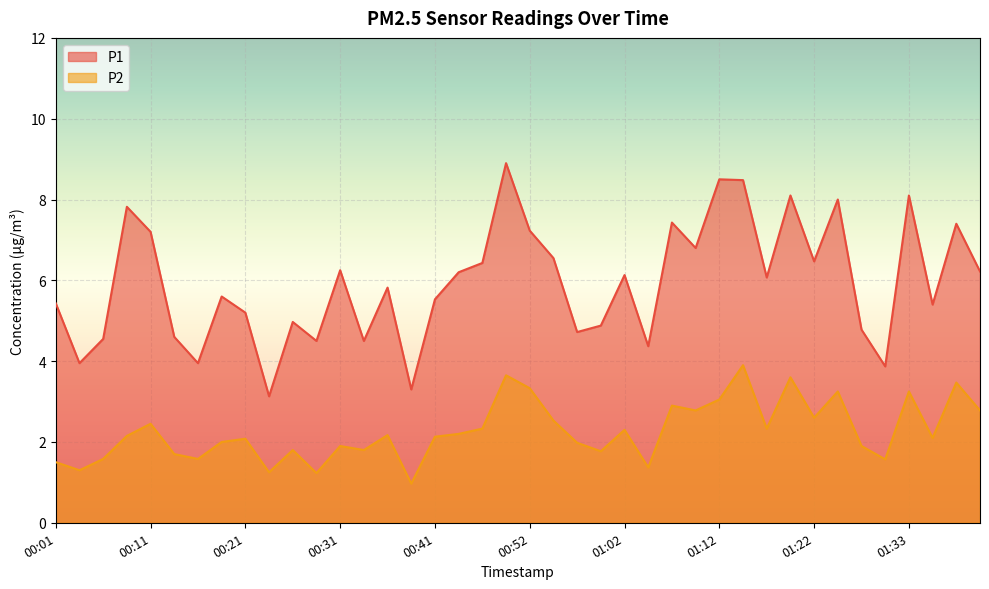

List the labels in order of P1 value, largest first.

00:49, 01:12, 01:15, 01:20, 01:33, 01:25, 00:09, 01:07, 01:38, 00:52, 00:11, 01:09, 00:54, 01:22, 00:46, 00:31, 01:40, 00:44, 01:02, 01:17, 00:36, 00:19, 00:41, 00:01, 01:35, 00:21, 00:26, 00:59, 01:28, 00:57, 00:14, 00:06, 00:29, 00:34, 01:04, 00:04, 00:16, 01:30, 00:39, 00:24